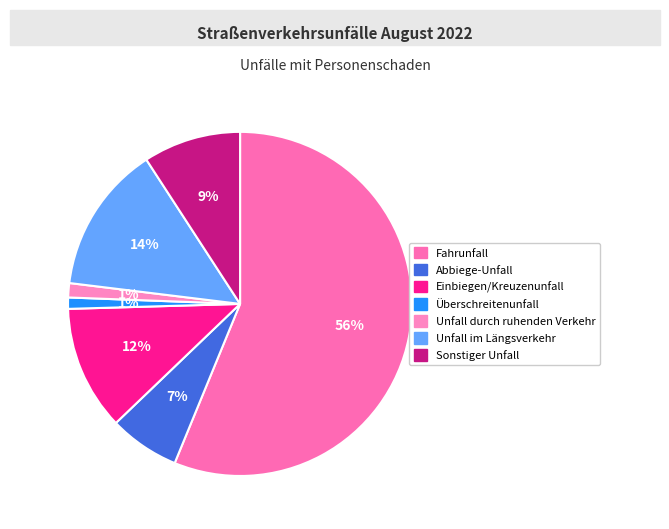

What is the ratio of the value at Einbiegen/Kreuzenunfall to the value at Unfall durch ruhenden Verkehr?

8.7